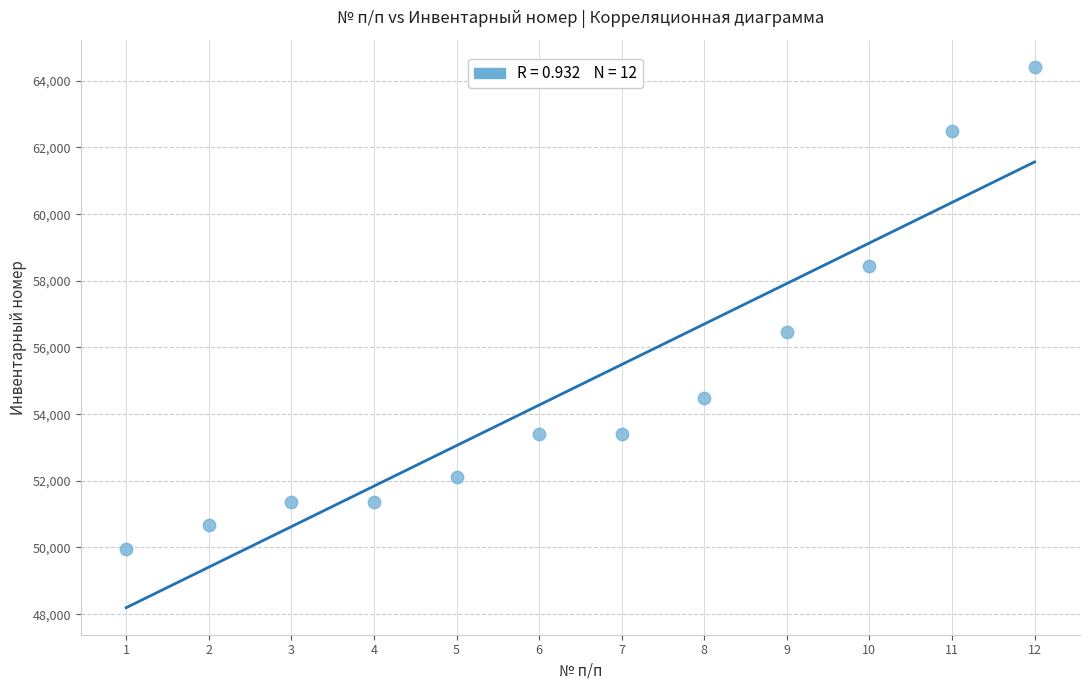

What is the average Y value?

54880